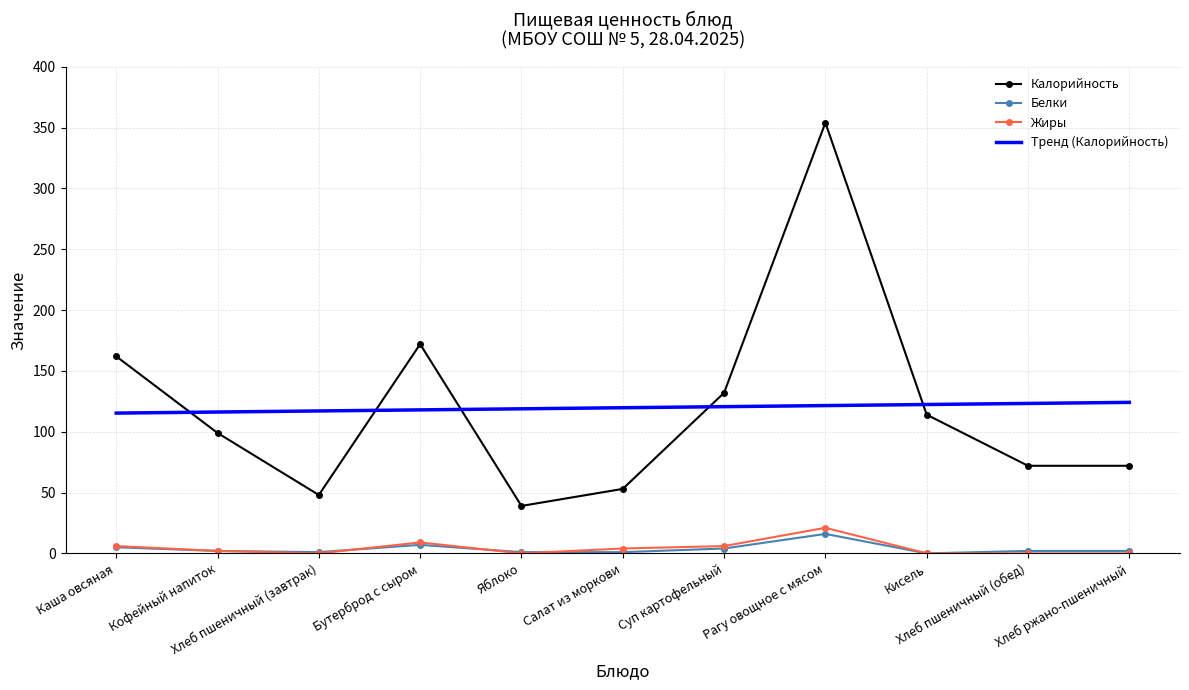

True or false: Тренд (Калорийность) and Белки cross at least once.

False